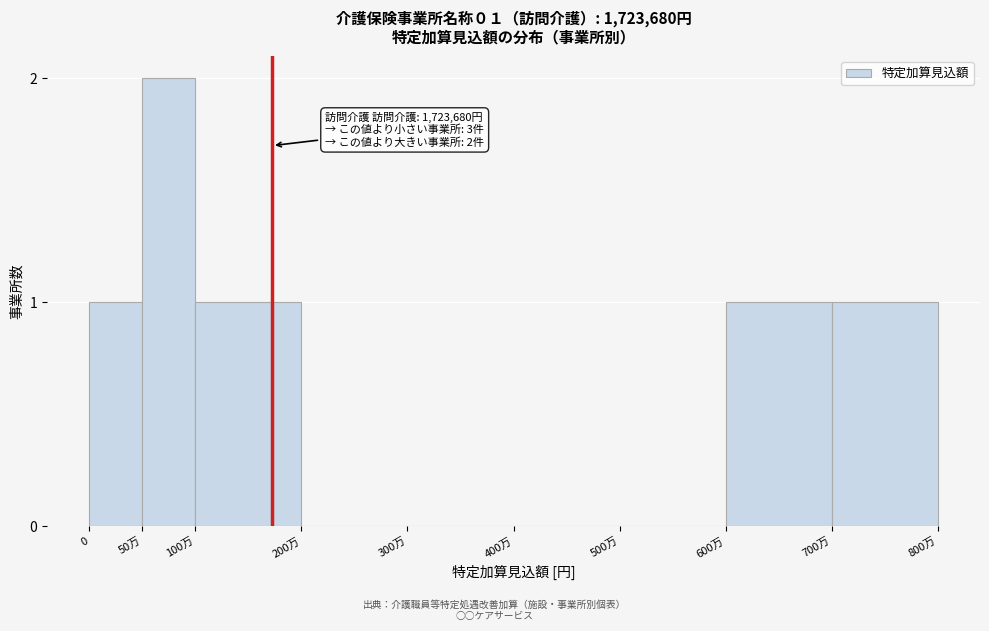

Reading left to right, transcribe all the data shown in this chart.

0=1	50万=2	100万=1	200万=0	300万=0	400万=0	500万=0	600万=1	700万=1